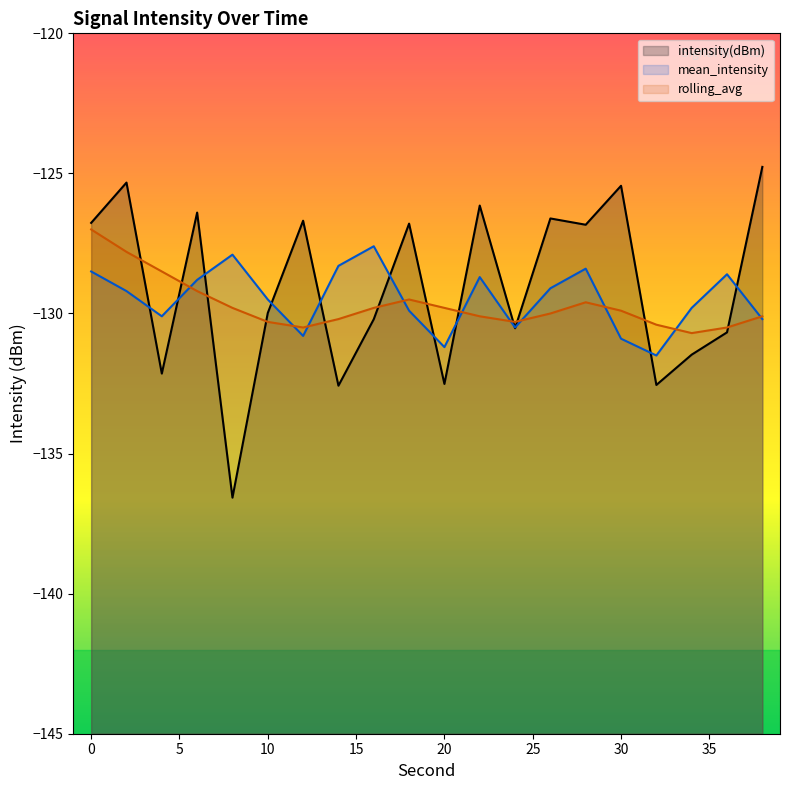

Reading left to right, extract all data points from this chart.

intensity(dBm): 0=-126.8	2=-125.3	4=-132.1	6=-126.4	8=-136.6	10=-130.0	12=-126.7	14=-132.6	16=-130.2	18=-126.8	20=-132.5	22=-126.1	24=-130.5	26=-126.6	28=-126.8	30=-125.4	32=-132.6	34=-131.5	36=-130.7	38=-124.8
mean_intensity: 0=-128.5	2=-129.2	4=-130.1	6=-128.8	8=-127.9	10=-129.5	12=-130.8	14=-128.3	16=-127.6	18=-129.9	20=-131.2	22=-128.7	24=-130.5	26=-129.1	28=-128.4	30=-130.9	32=-131.5	34=-129.8	36=-128.6	38=-130.2
rolling_avg: 0=-127.0	2=-127.8	4=-128.5	6=-129.2	8=-129.8	10=-130.3	12=-130.5	14=-130.2	16=-129.8	18=-129.5	20=-129.8	22=-130.1	24=-130.3	26=-130.0	28=-129.6	30=-129.9	32=-130.4	34=-130.7	36=-130.5	38=-130.1